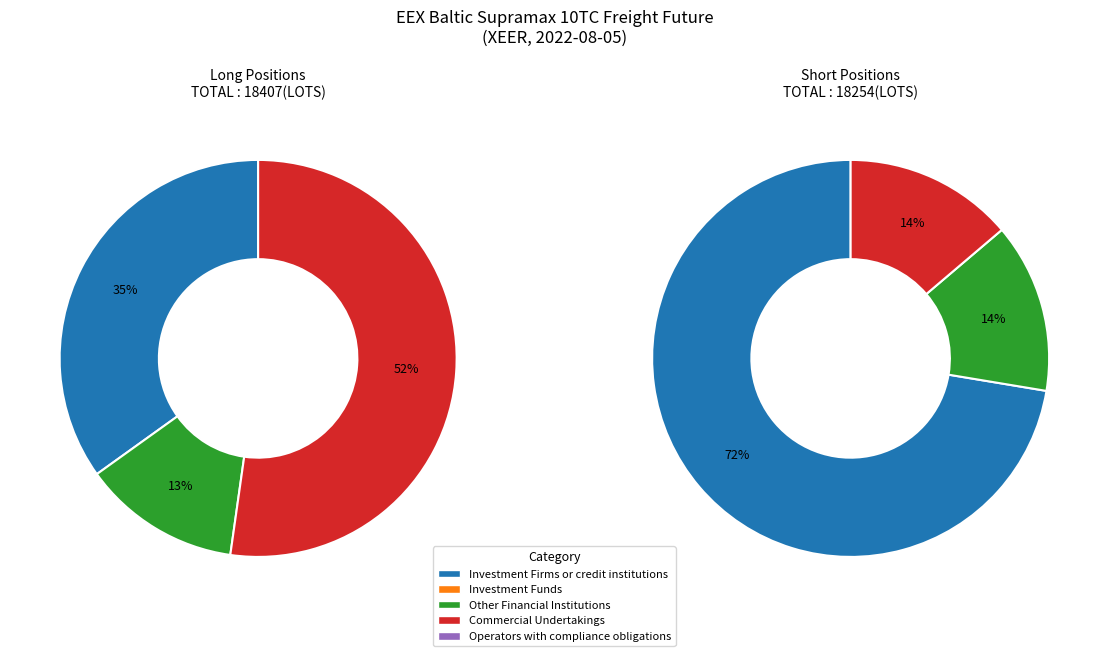

Which slice is the largest?

Investment Firms or credit institutions